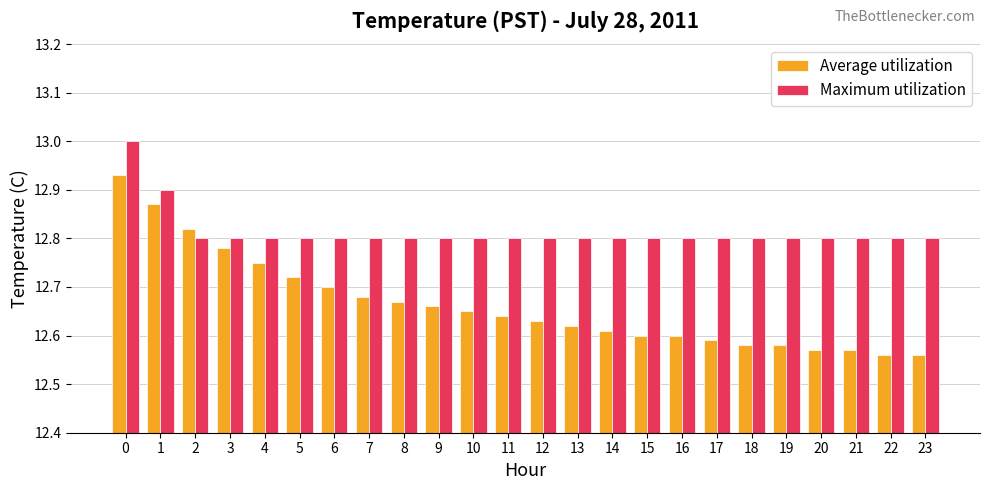

At how many categories does at least one series exceed 12?

24